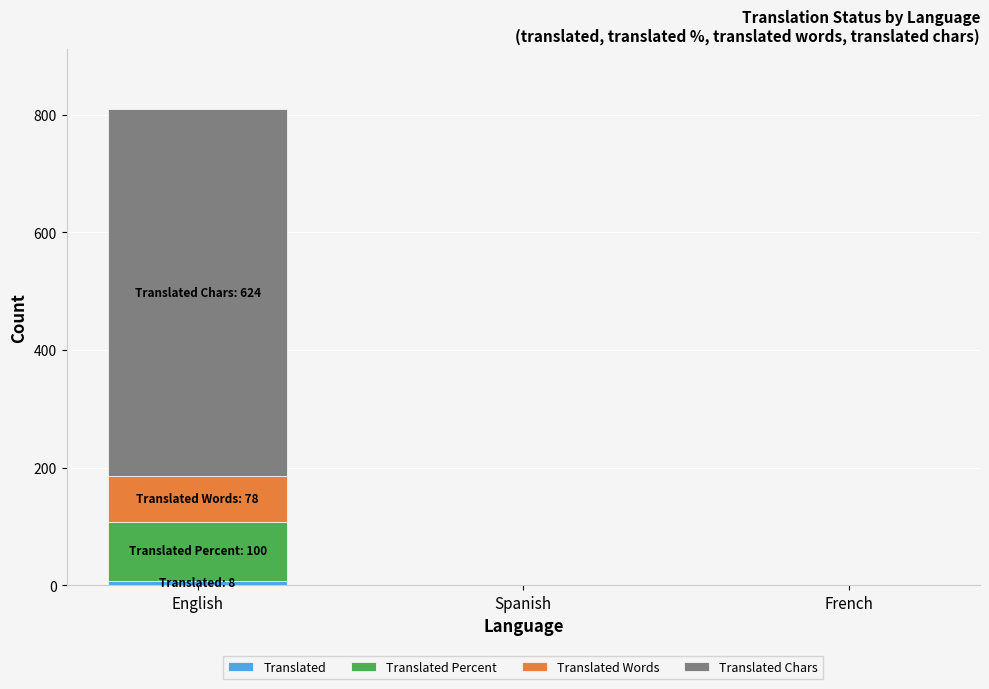

At which category is the sum across all series the highest?

English